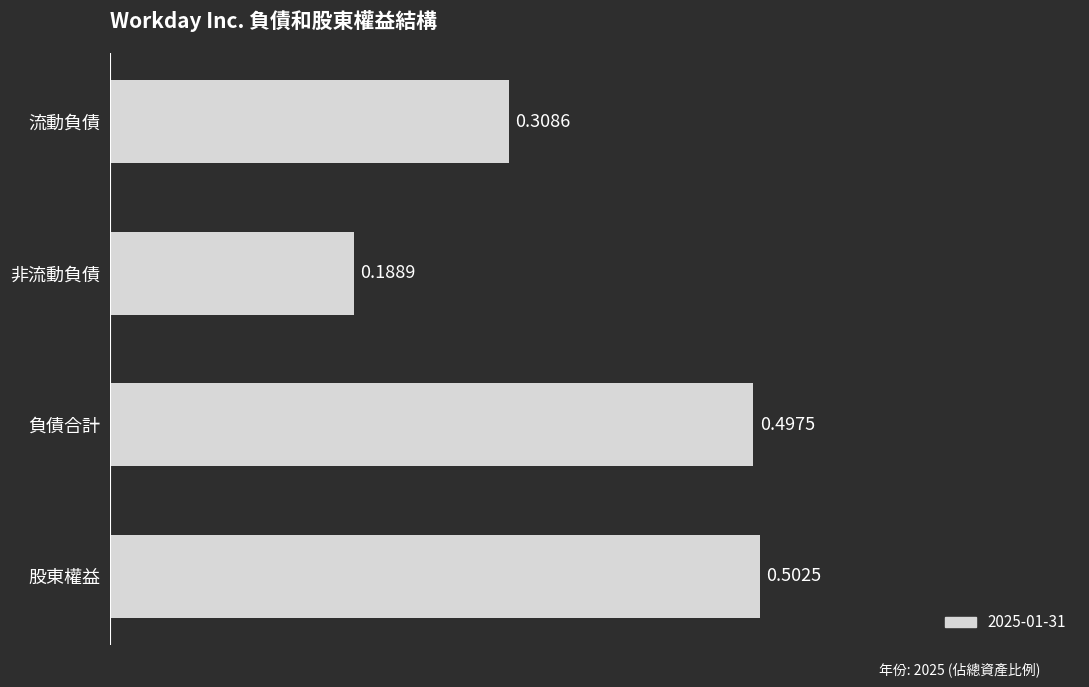

At which label is the value closest to 0?

非流動負債